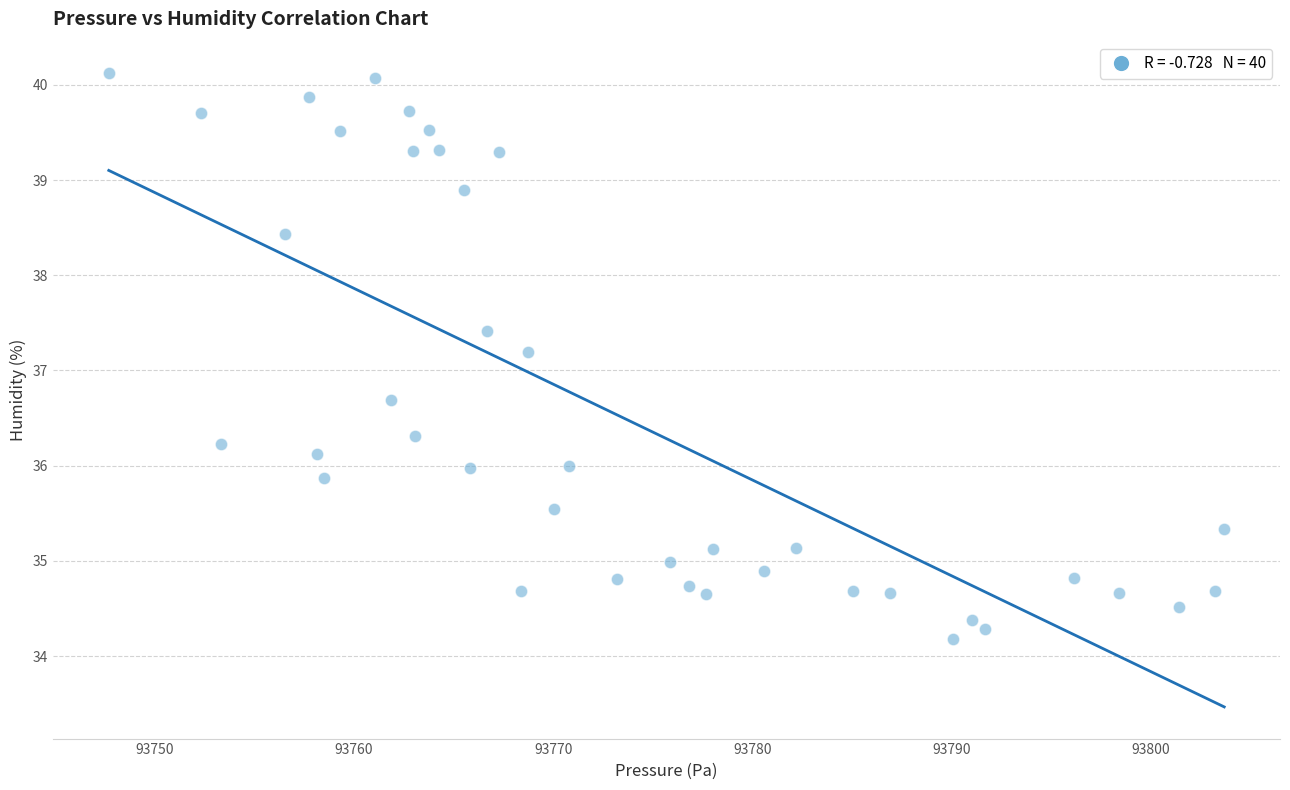

What Y value in the scatter plot is closest to 37?

37.2